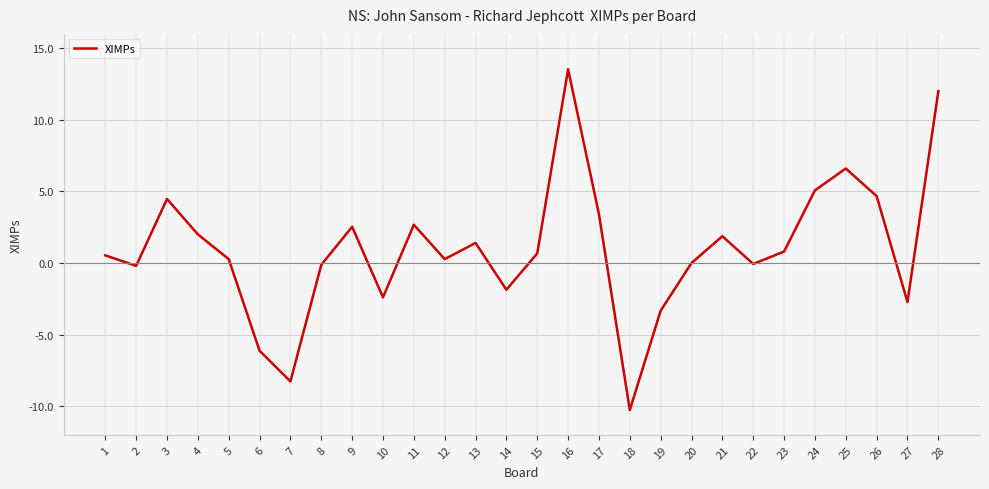

What is the difference between the maximum and minimum values?

23.8